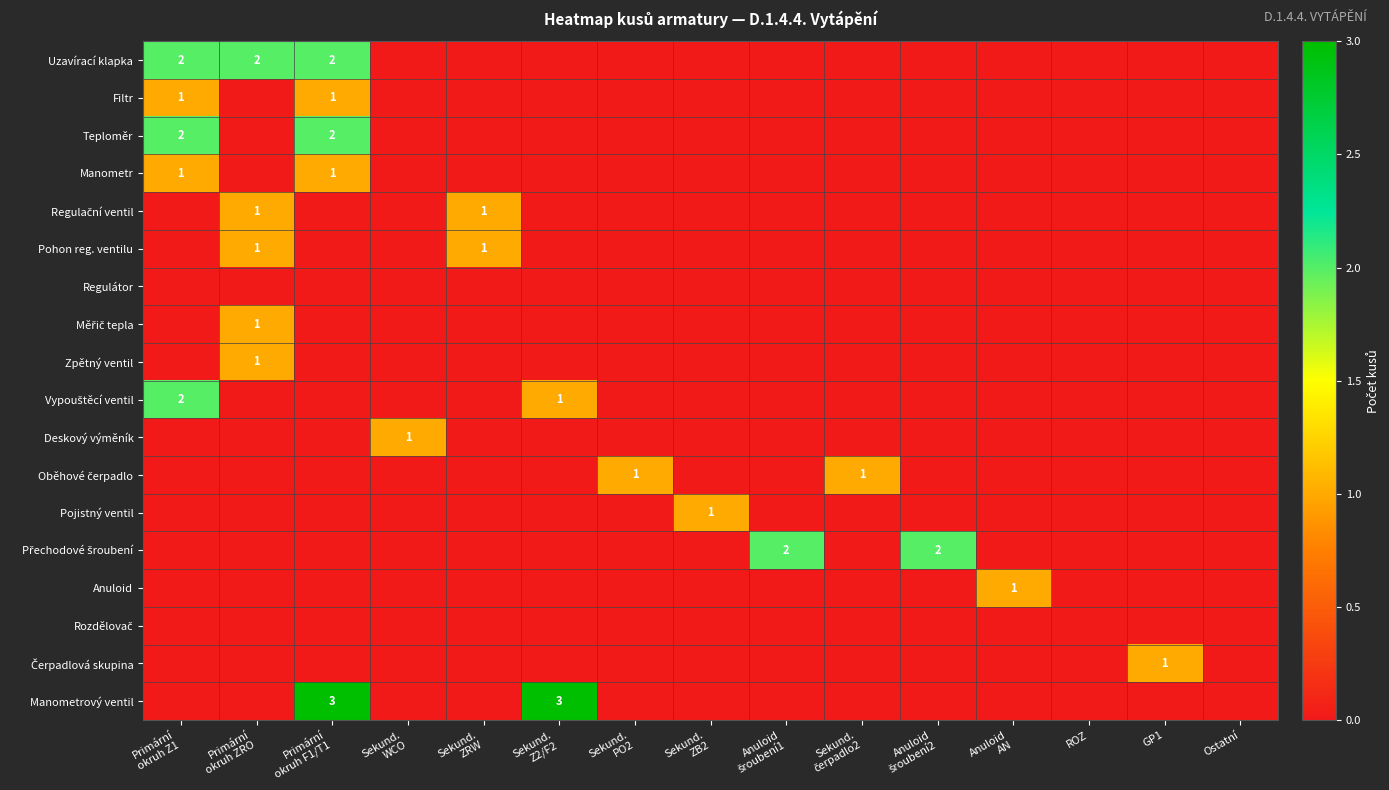

Which series has the largest total across all categories?

Uzavírací klapka